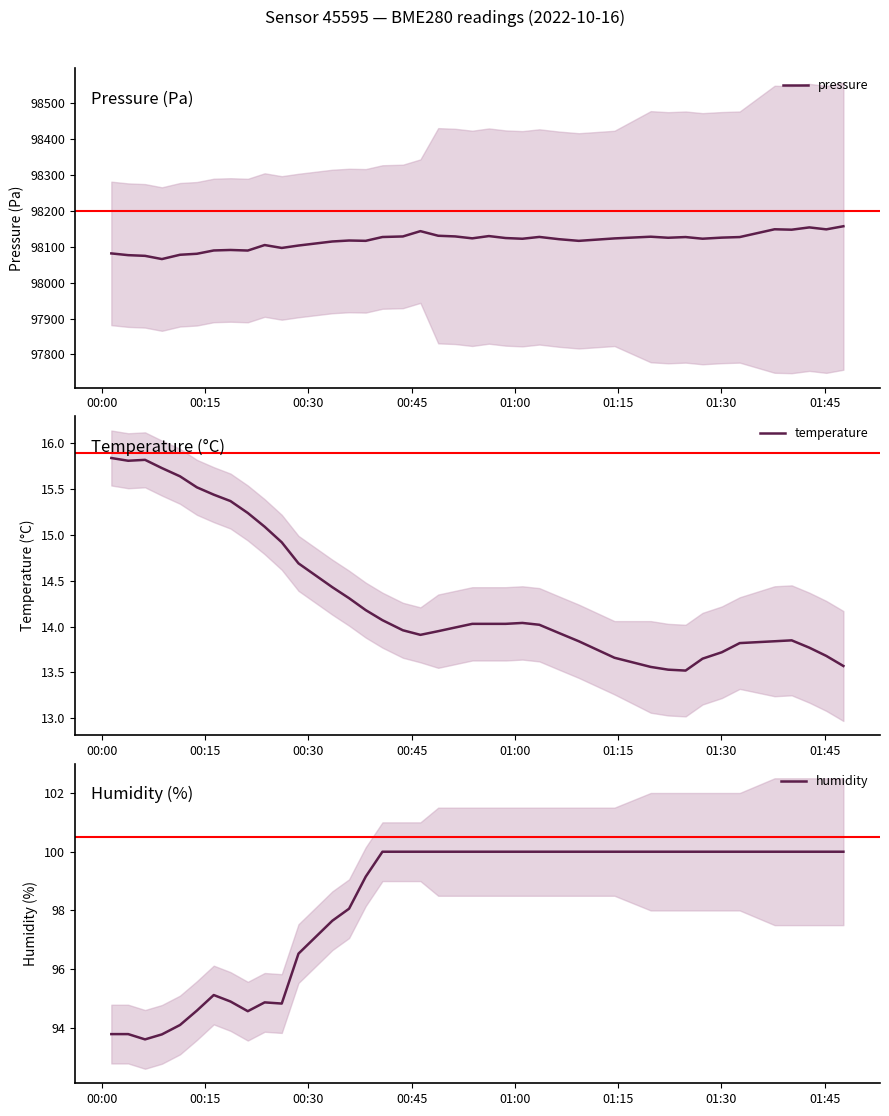

How many lines are shown in the chart?

3